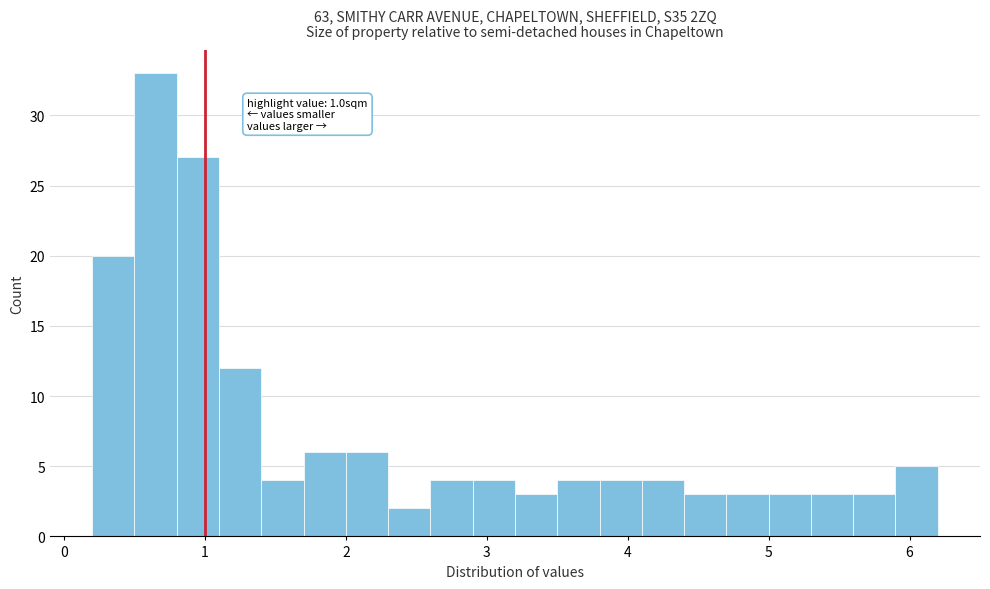

Around what value on the x-axis is the tallest bar? Give the approximate position of its centre, as read against the axis.

0.7